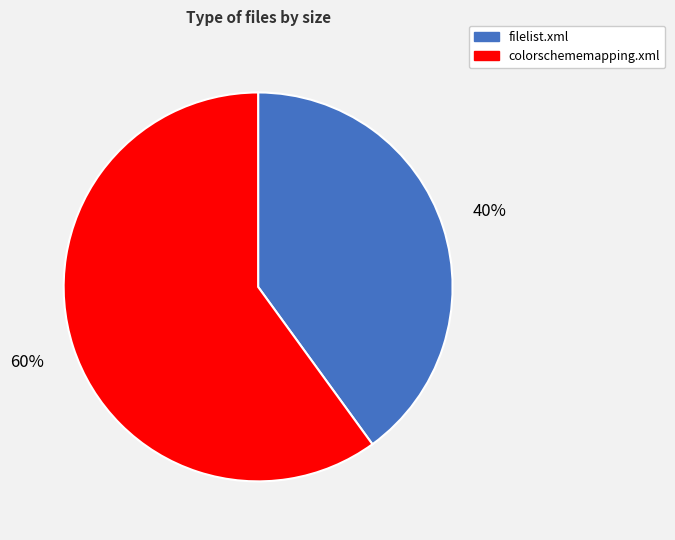

Is colorschememapping.xml the majority of the pie?

Yes